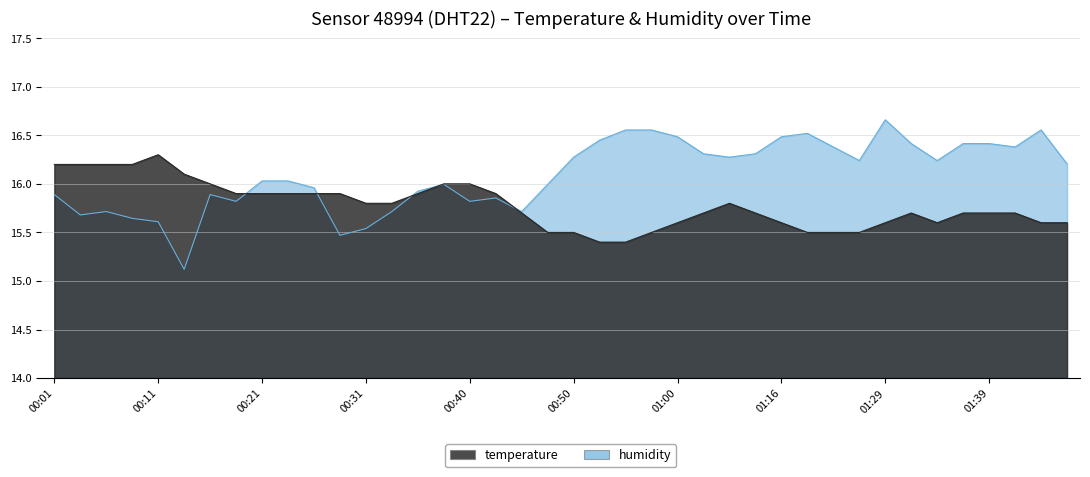

What is the value of the temperature point at the 5th from the left?

16.3